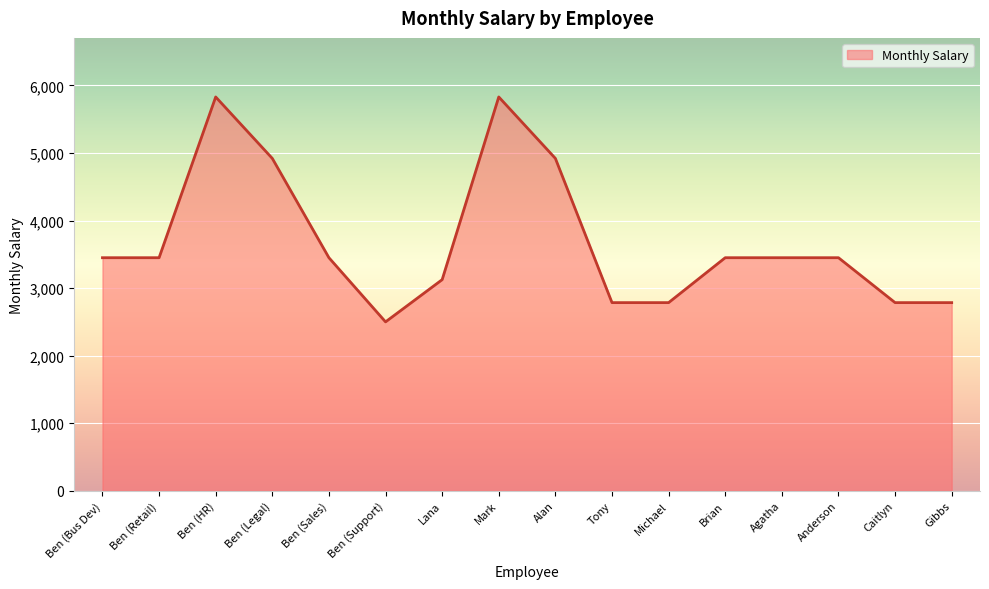

Approximately how many times larger is the value at Lana compared to Agatha?

0.9